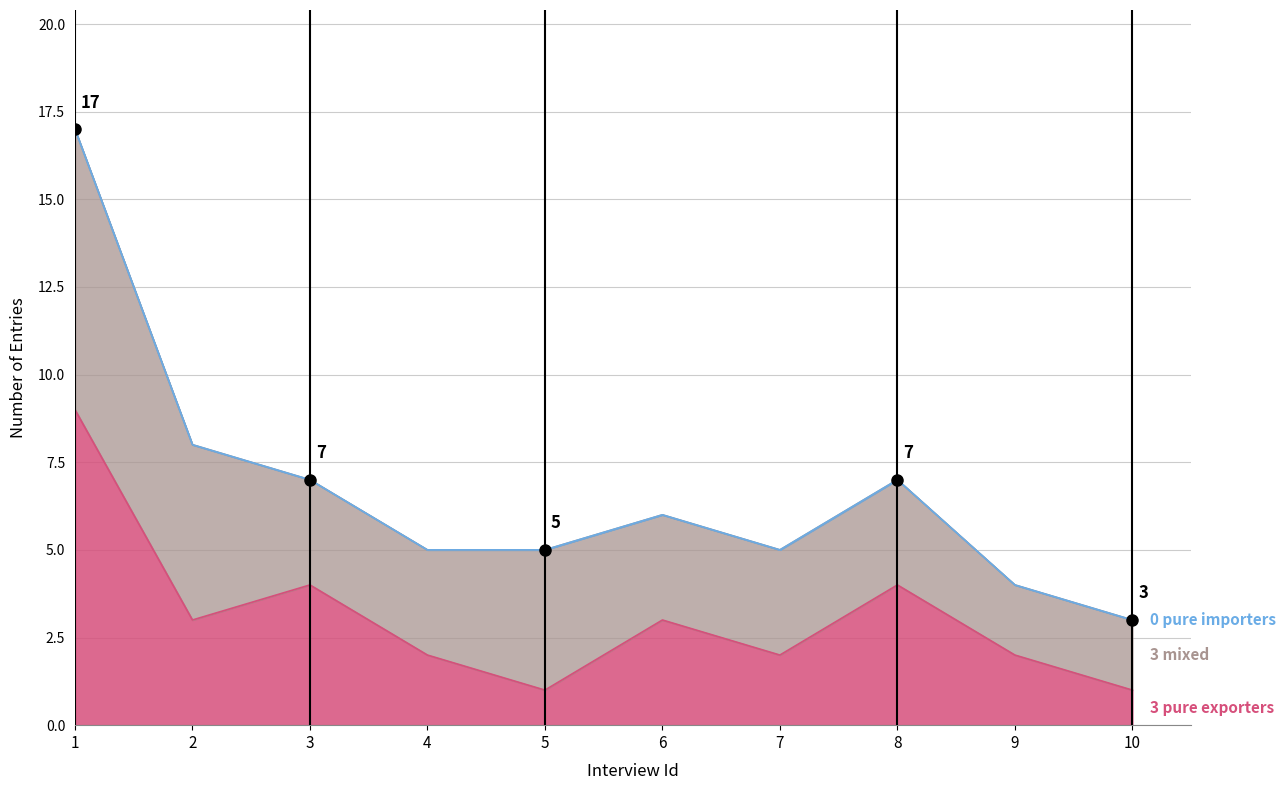

What is the difference between the maximum and minimum values in the challenges series?

8